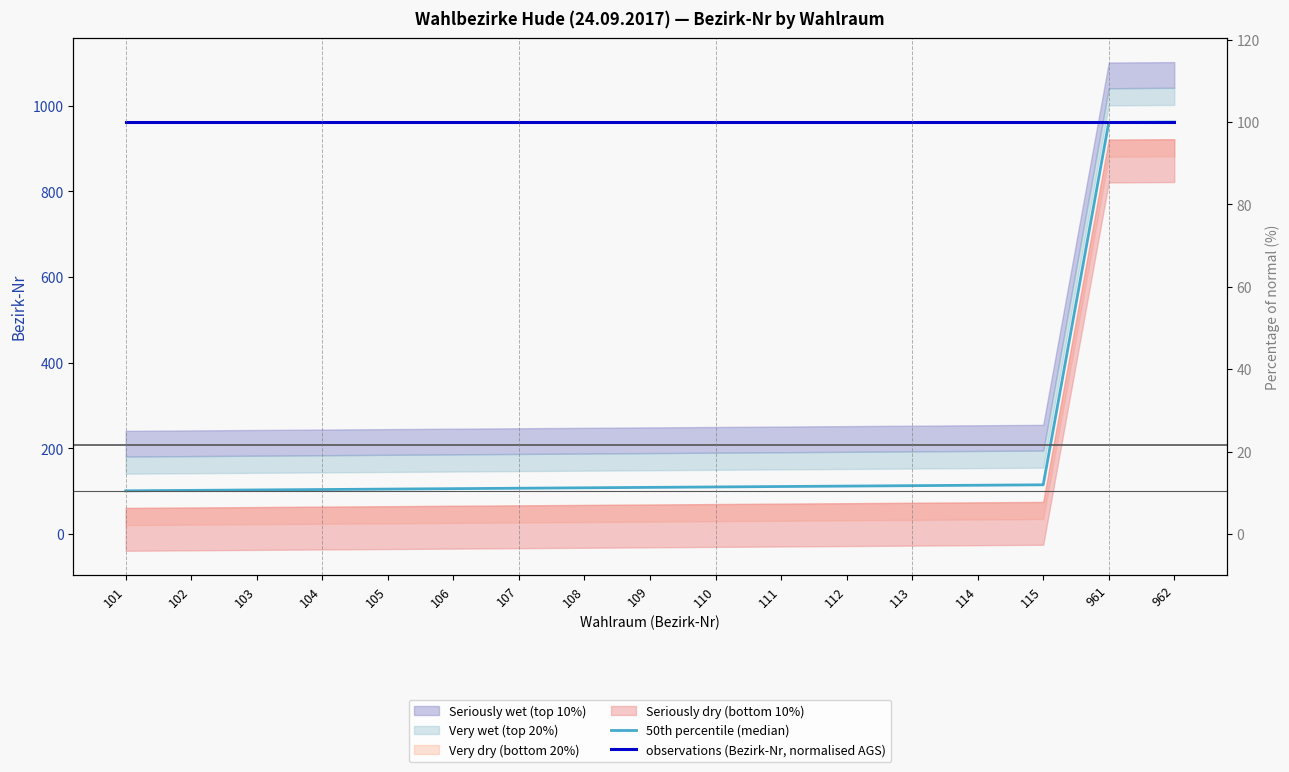

How many lines are shown in the chart?

2